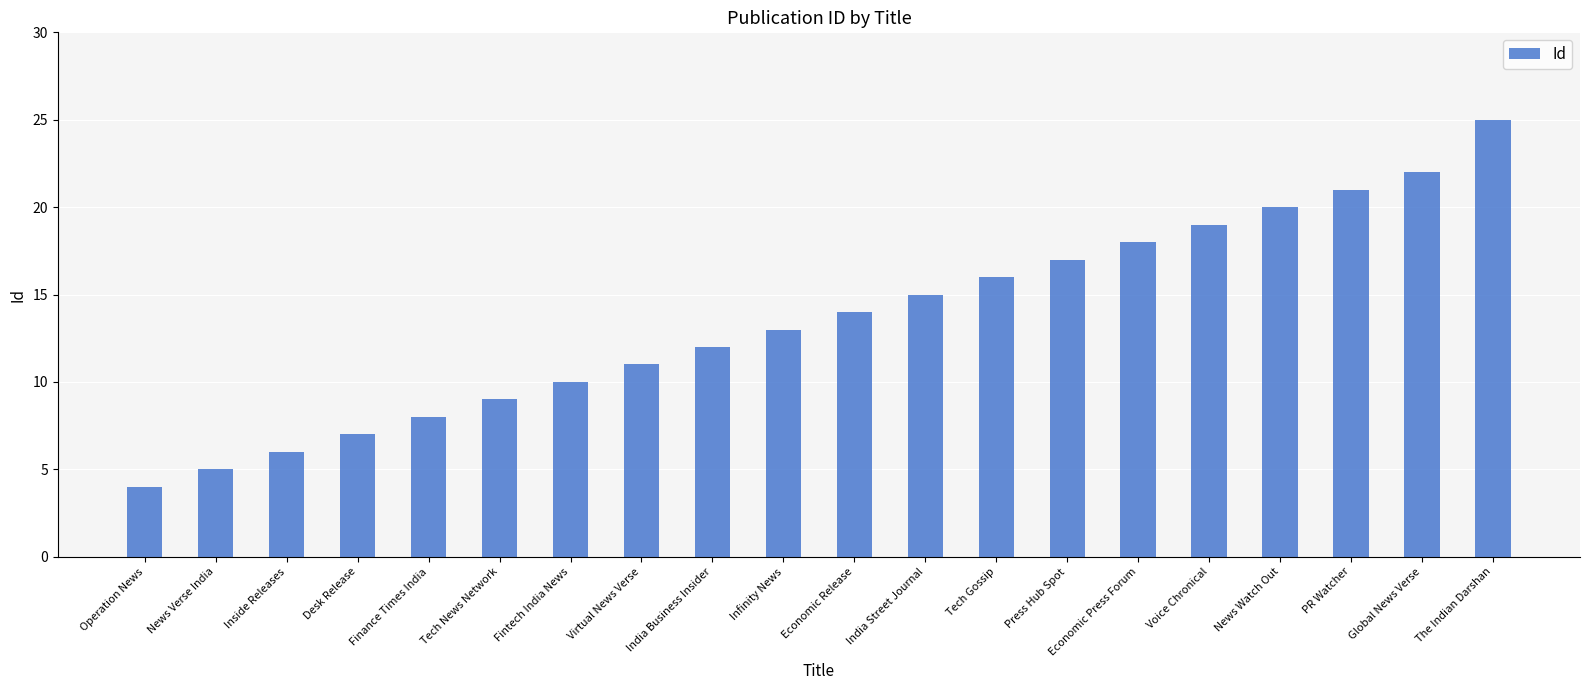

Which label corresponds to the smallest value in the chart?

Operation News